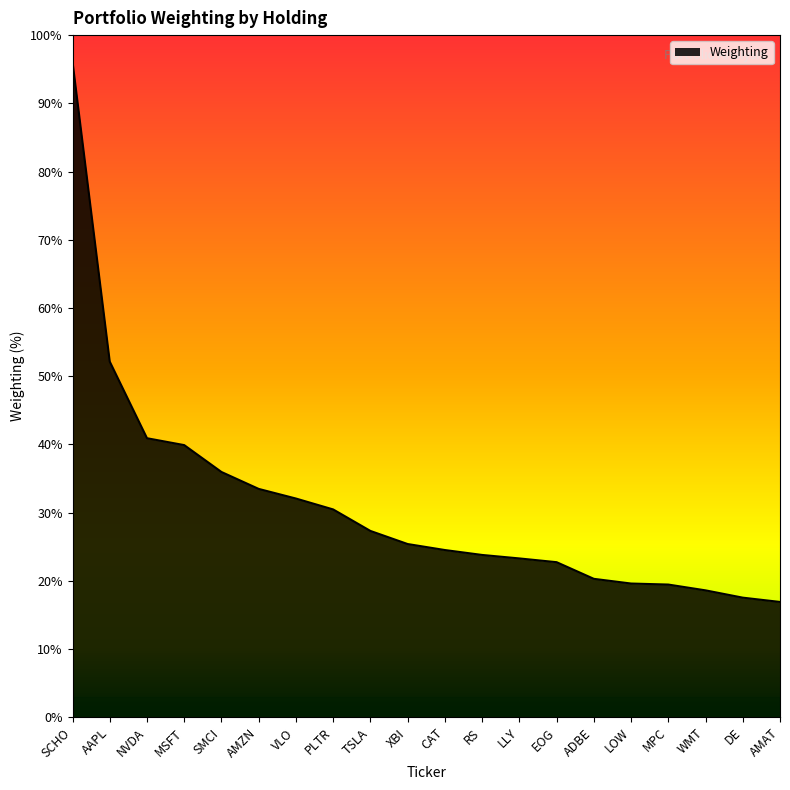

What is the label of the 13th point from the left?

LLY